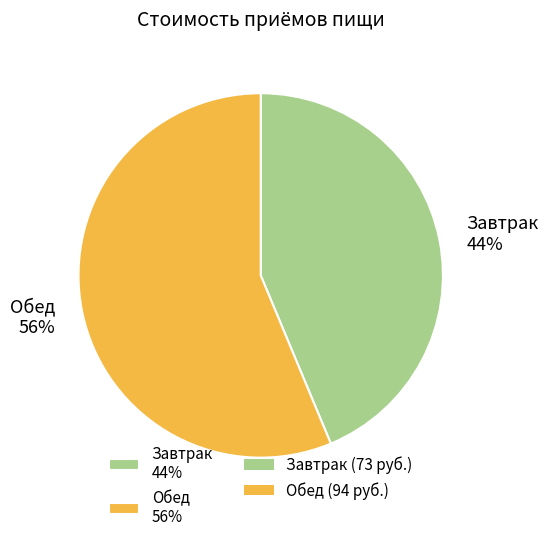

To the nearest percent, what percentage of the pie is Обед?

56%